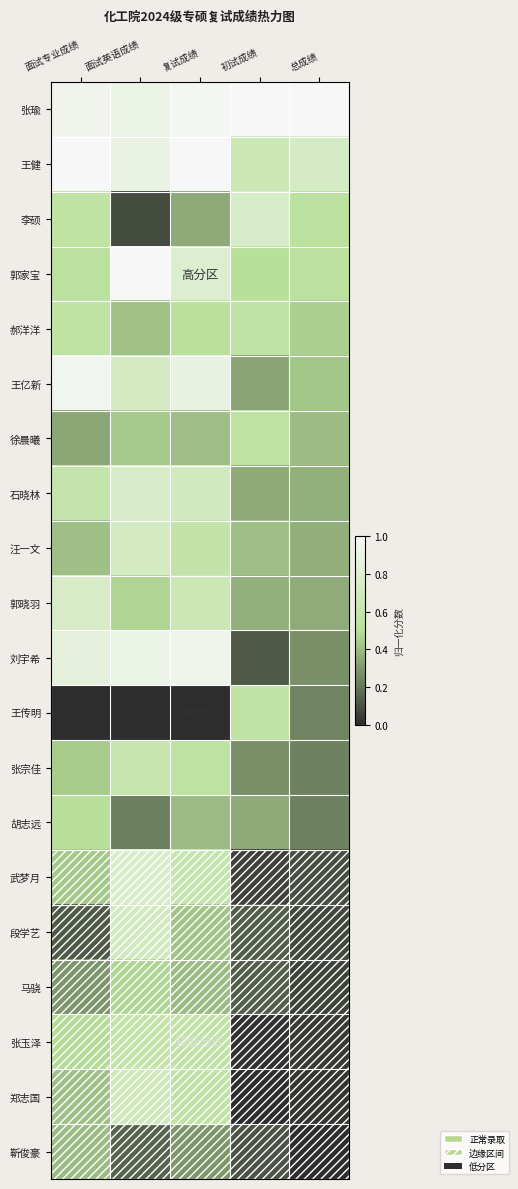

Which label corresponds to the largest value in the chart?

初试成绩